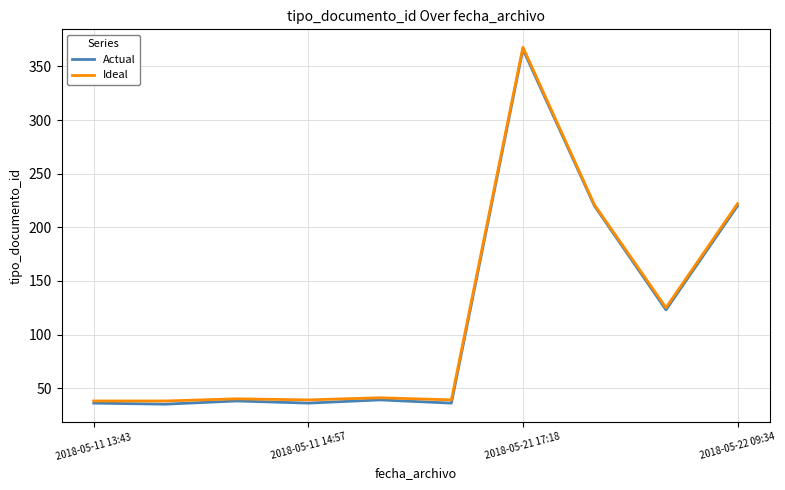

Which series has the widest spread of values?

Actual